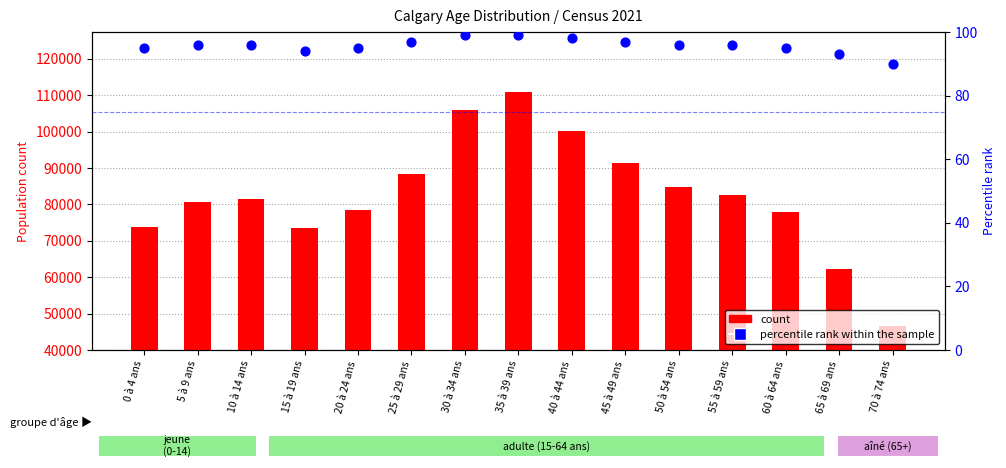

Which series reaches the maximum Y coordinate?

count